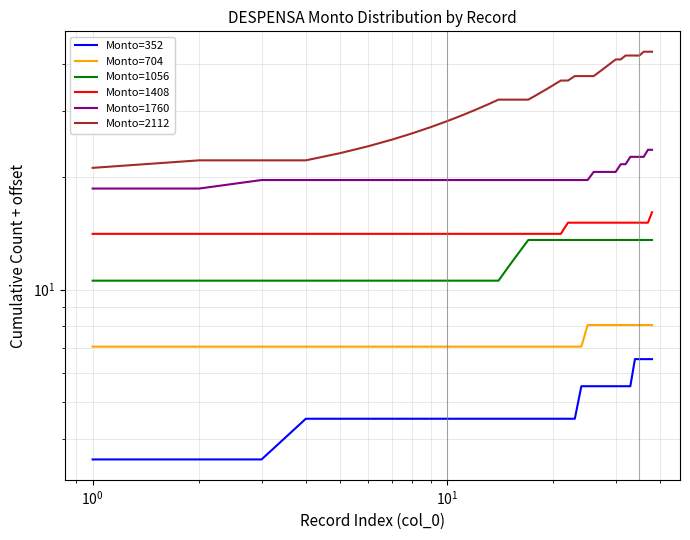

What is the highest value of the Monto=1760 series?

23.6